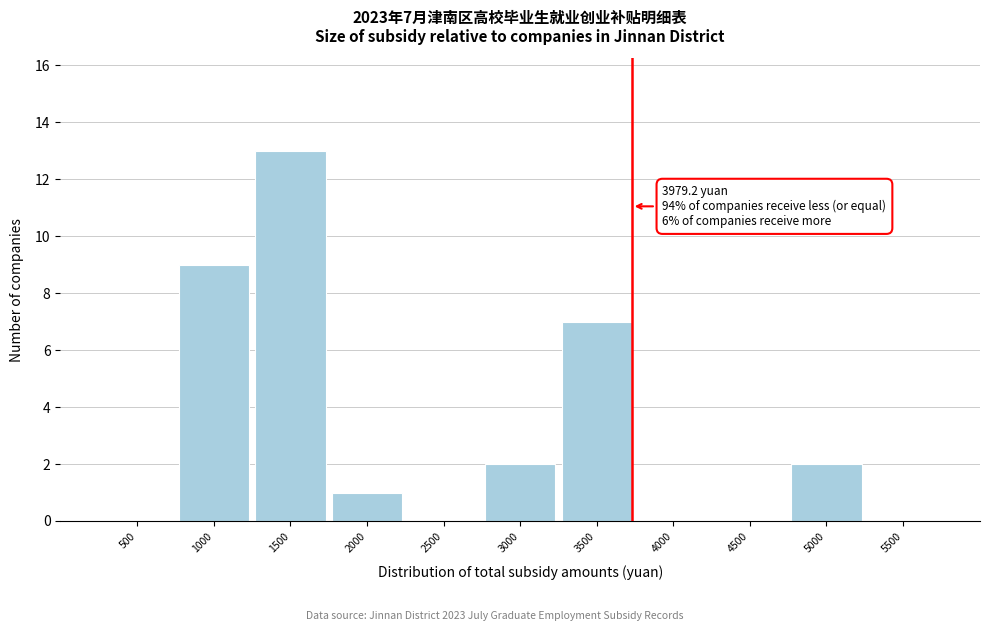

Reading left to right, transcribe all the data shown in this chart.

500=0	1000=9	1500=13	2000=1	2500=0	3000=2	3500=7	4000=0	4500=0	5000=2	5500=0